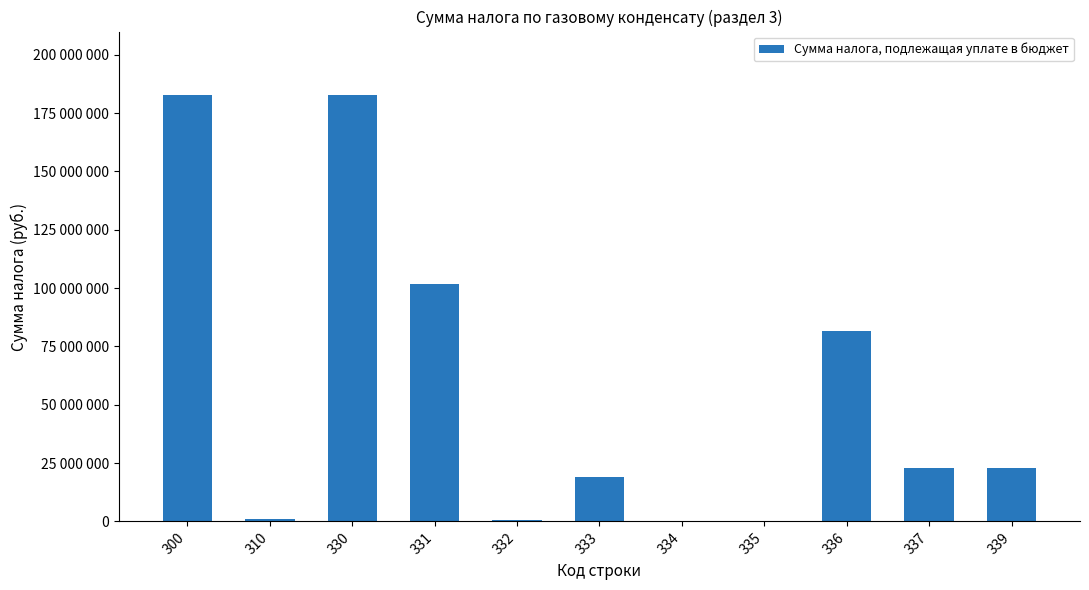

How many bars are there in total?

11